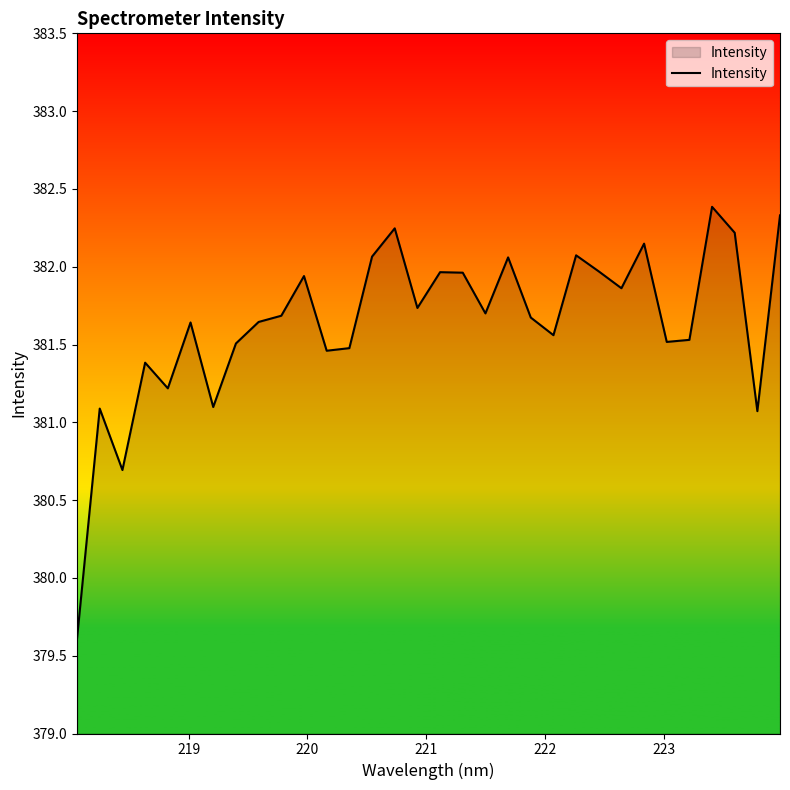

Does the chart have visible grid lines?

No